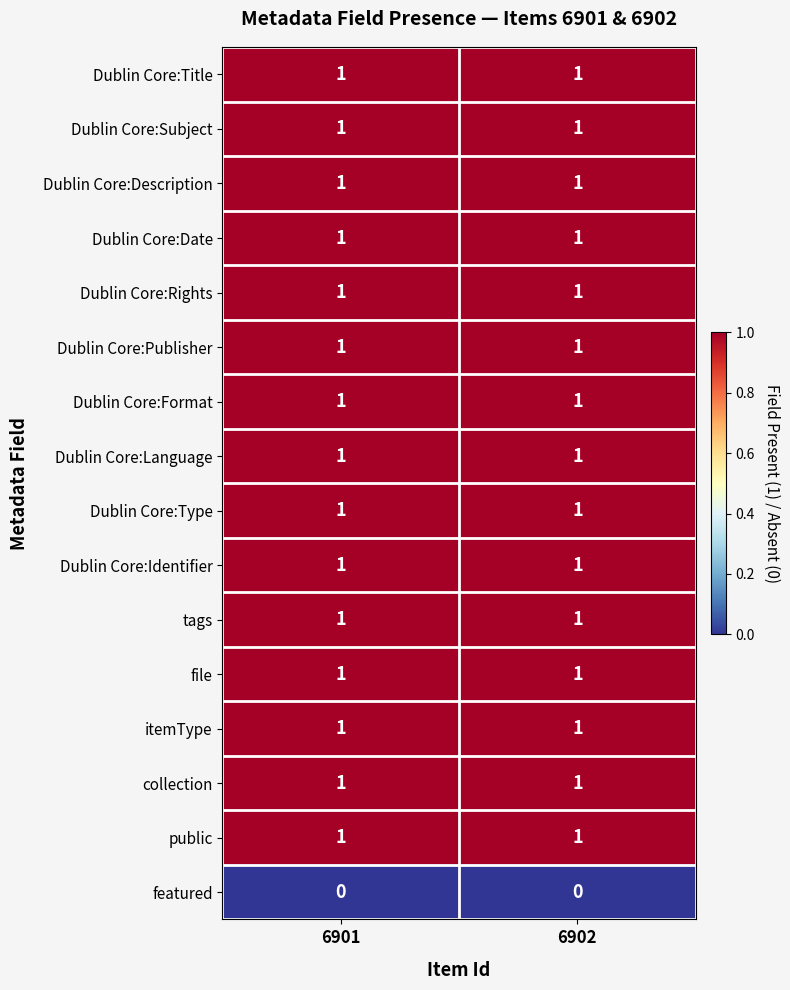

What is the spread (max minus min) of values at 6901?

1